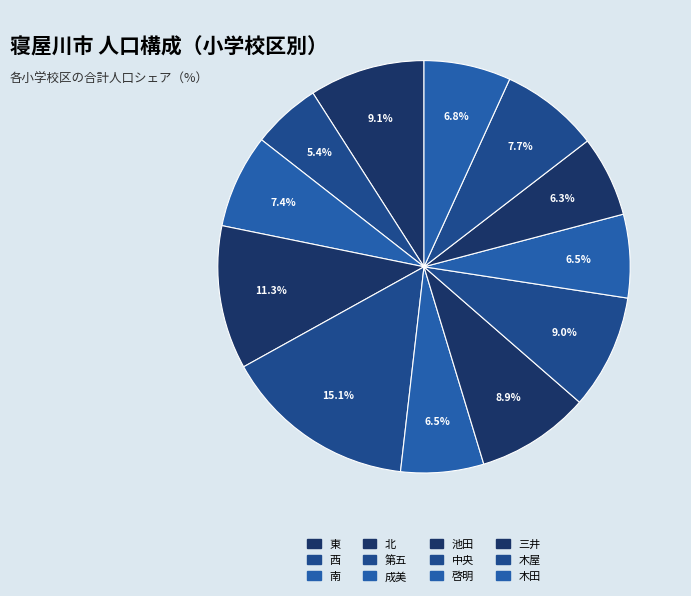

How many slices are in this pie chart?

12